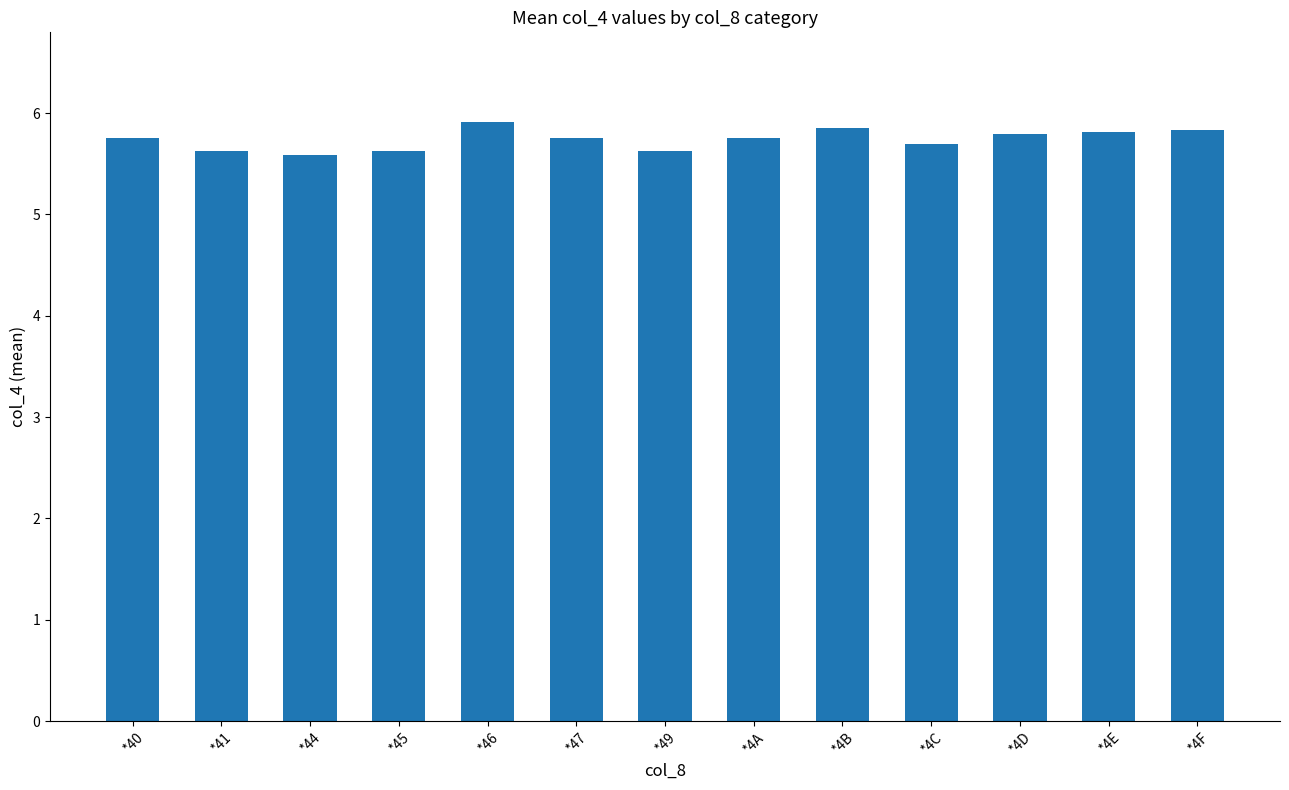

Are the bars grouped side by side (vs. stacked)?

No